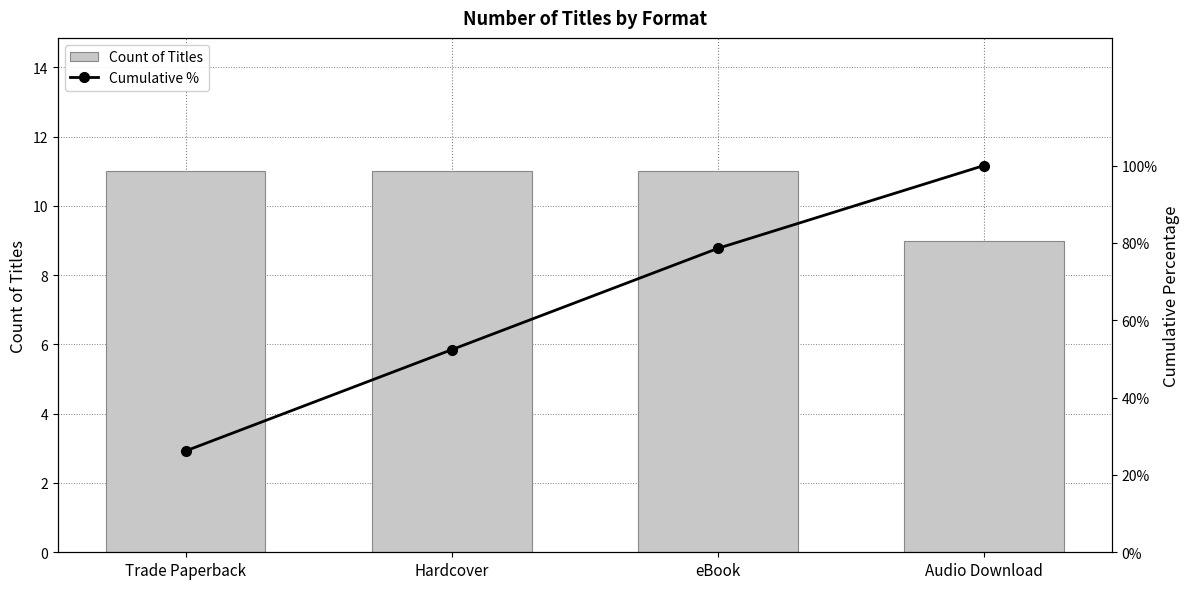

What is the average value of the Cumulative % series?

64.3